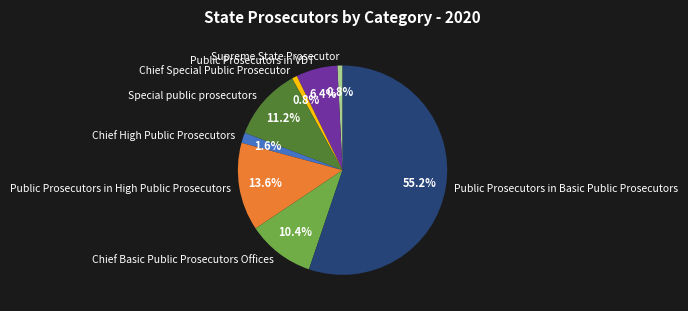

How many slices are in this pie chart?

8